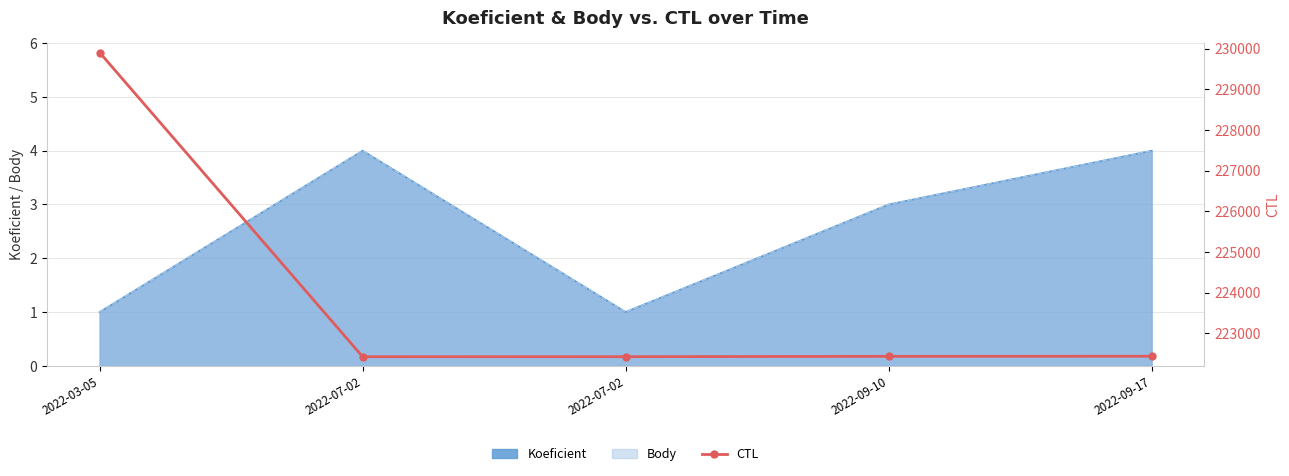

Is it true that the value at 2022-03-05 is 48795?

False